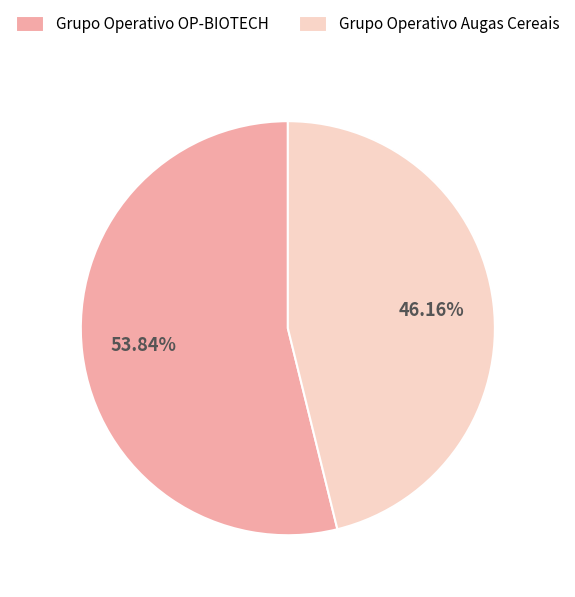

Does Grupo Operativo OP-BIOTECH account for over 50% of the chart?

Yes